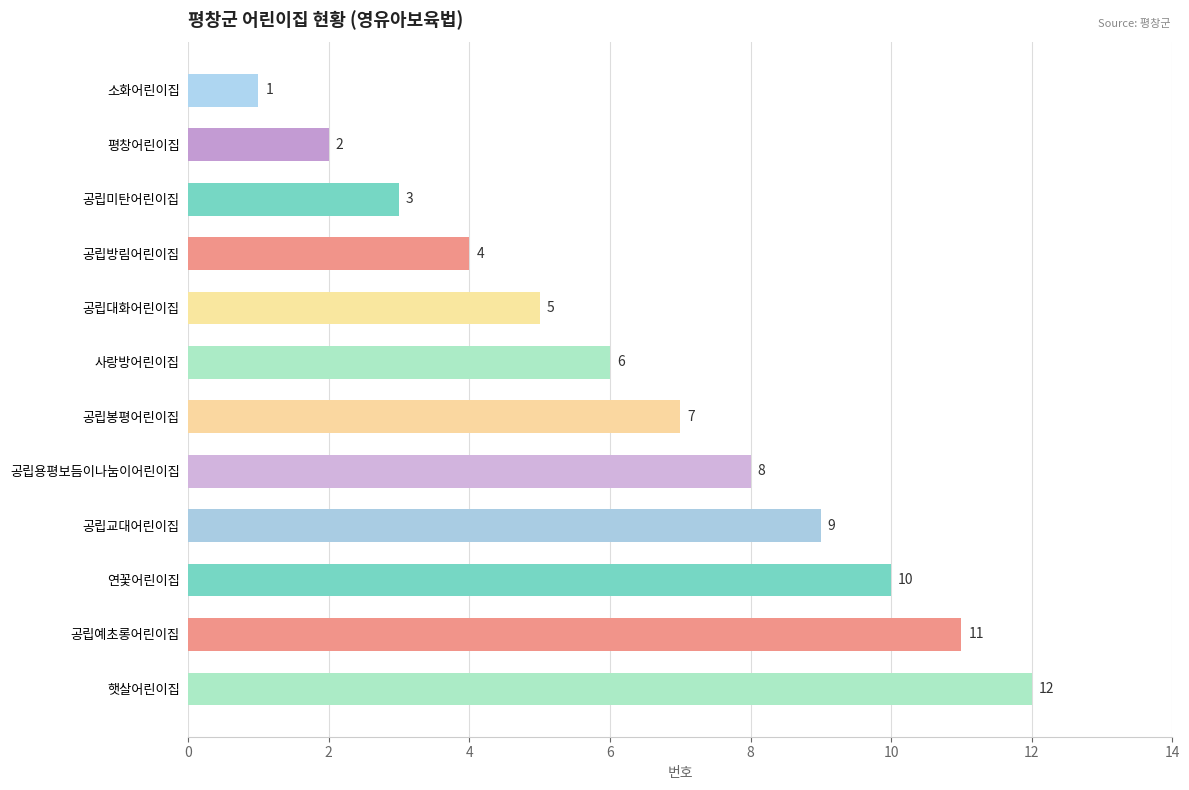

At which label is the value closest to 6?

사랑방어린이집